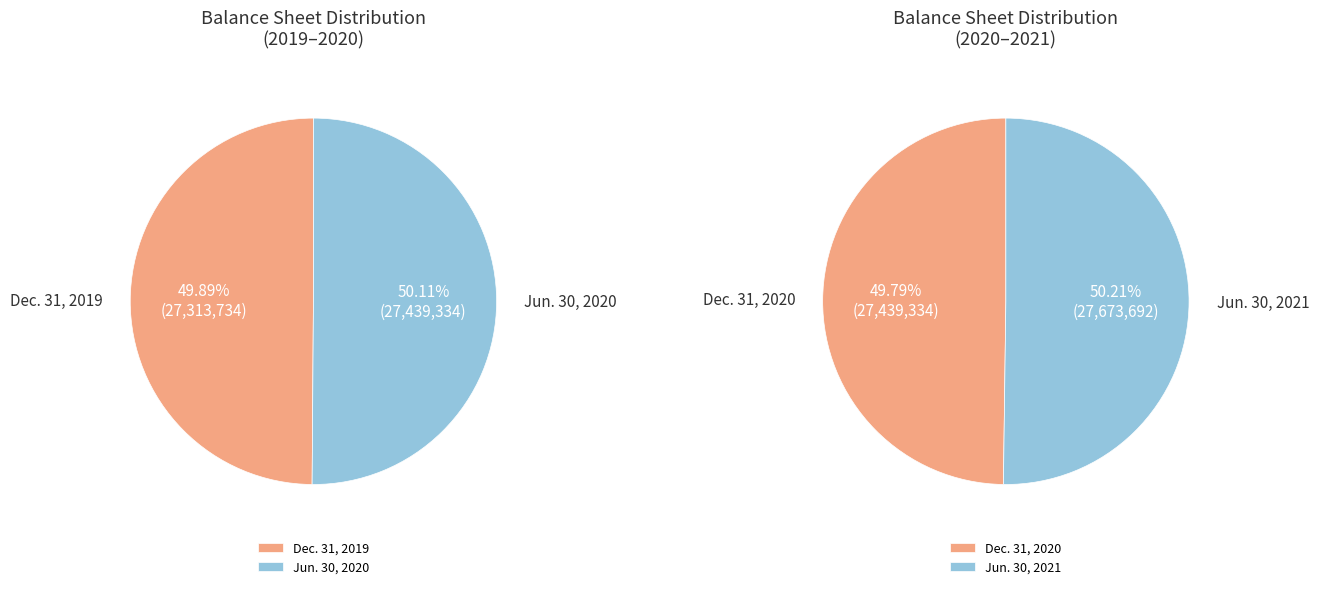

Which has a higher value, Dec. 31, 2019 or Mar. 31, 2021 / Jun. 30, 2021?

Mar. 31, 2021 / Jun. 30, 2021